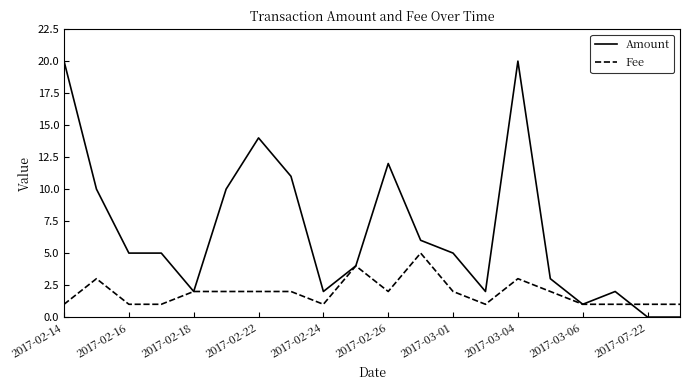

True or false: Fee and Amount cross at least once.

True